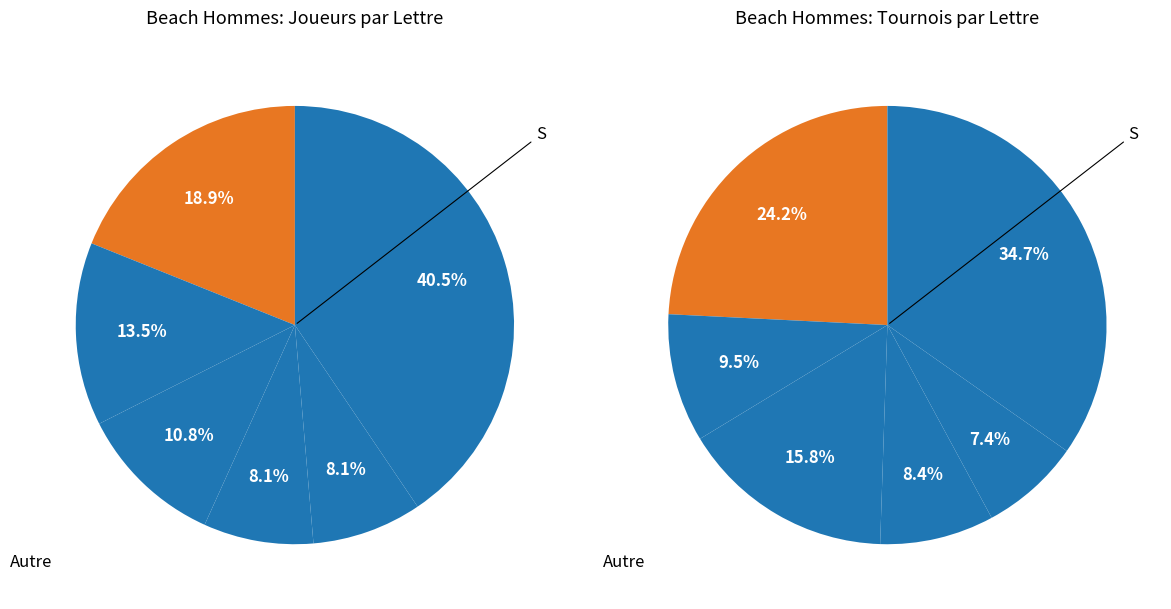

What is the change in value from J to Other?

+7